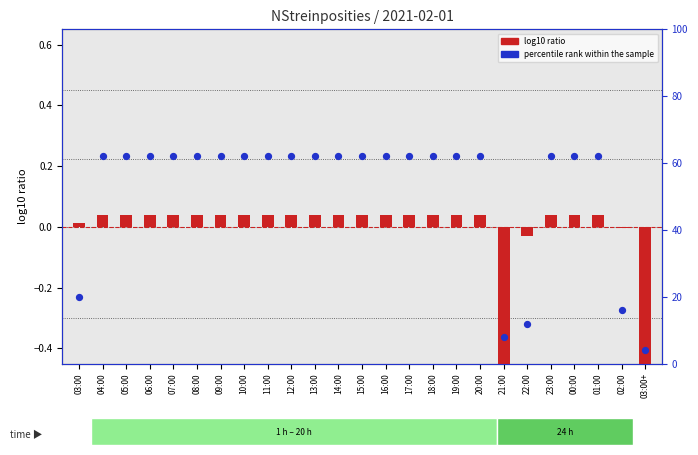

What is the total value across all series at 09:00?

62.0